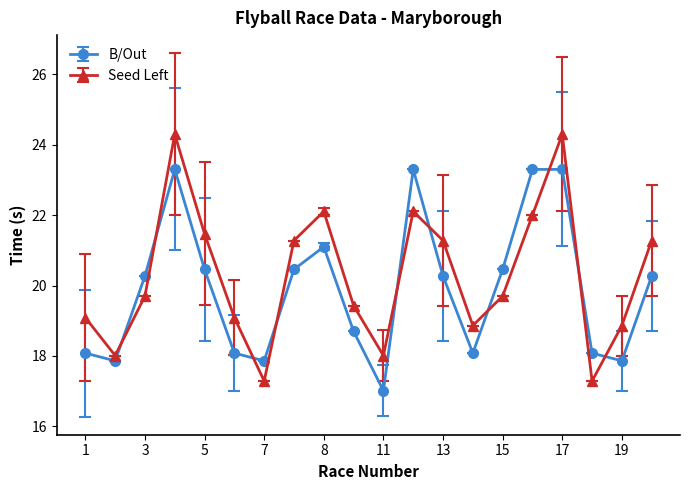

Which series ends up on top after the final intersection of Seed Left and B/Out?

Seed Left